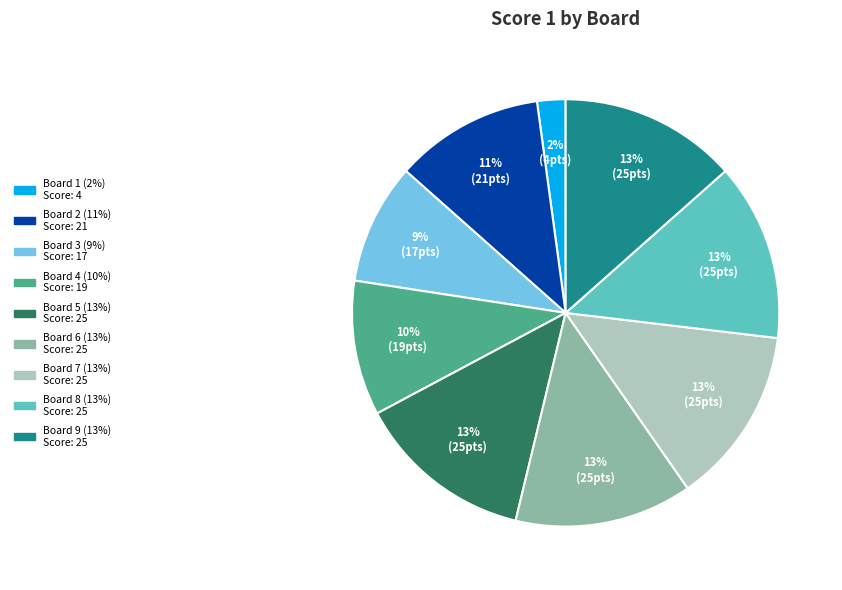

Is there a majority slice in this chart?

No